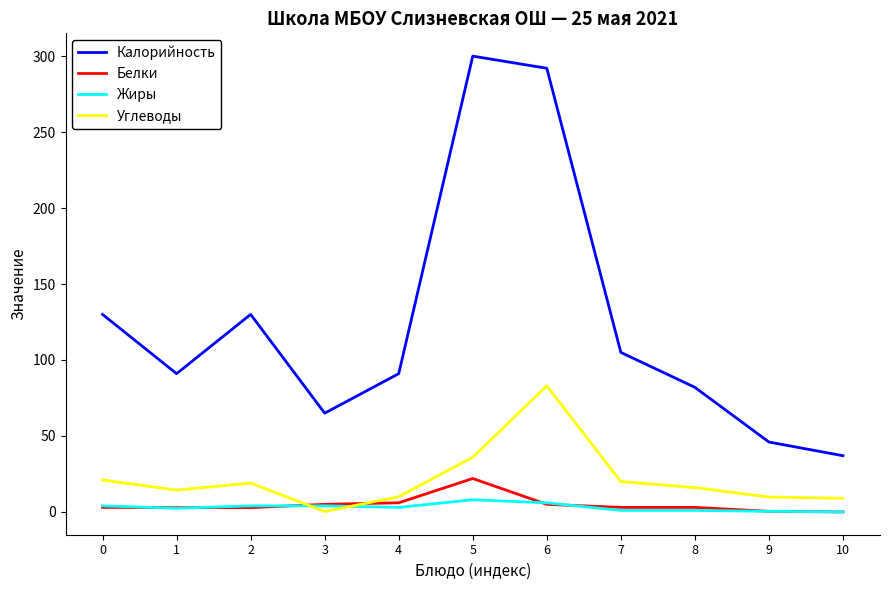

What value does the Жиры series have at 0?

4.0